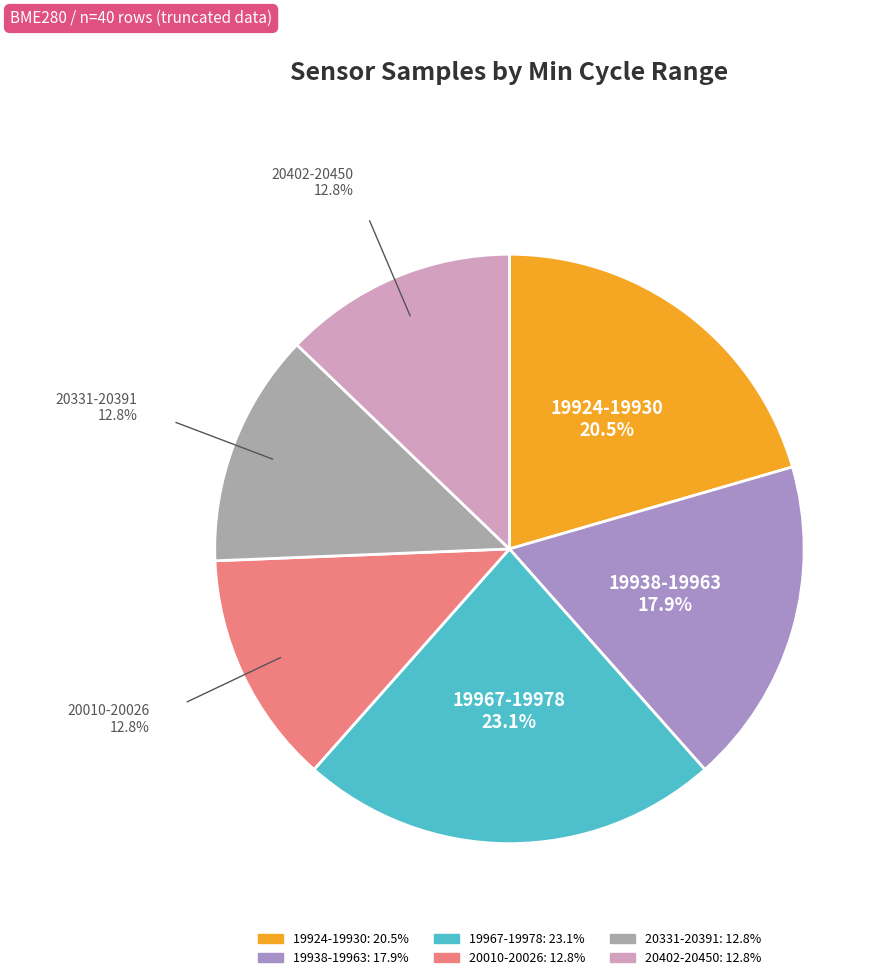

Does any single category account for the majority?

No